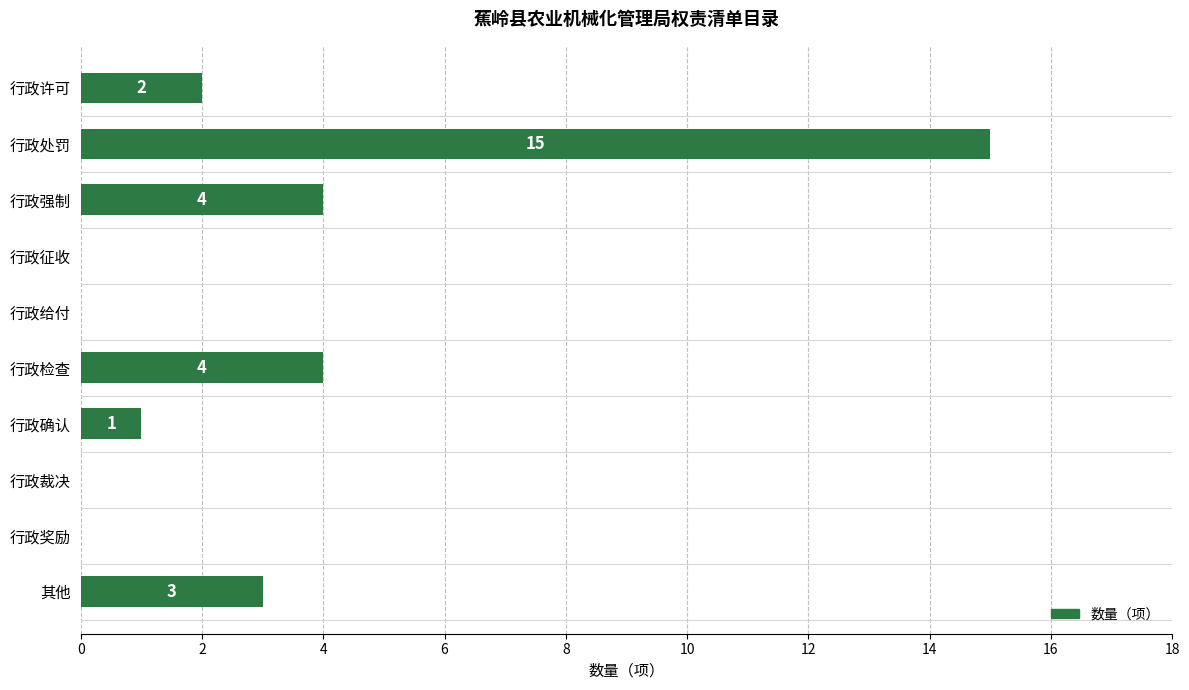

Between 其他 and 行政处罚, which is larger?

行政处罚